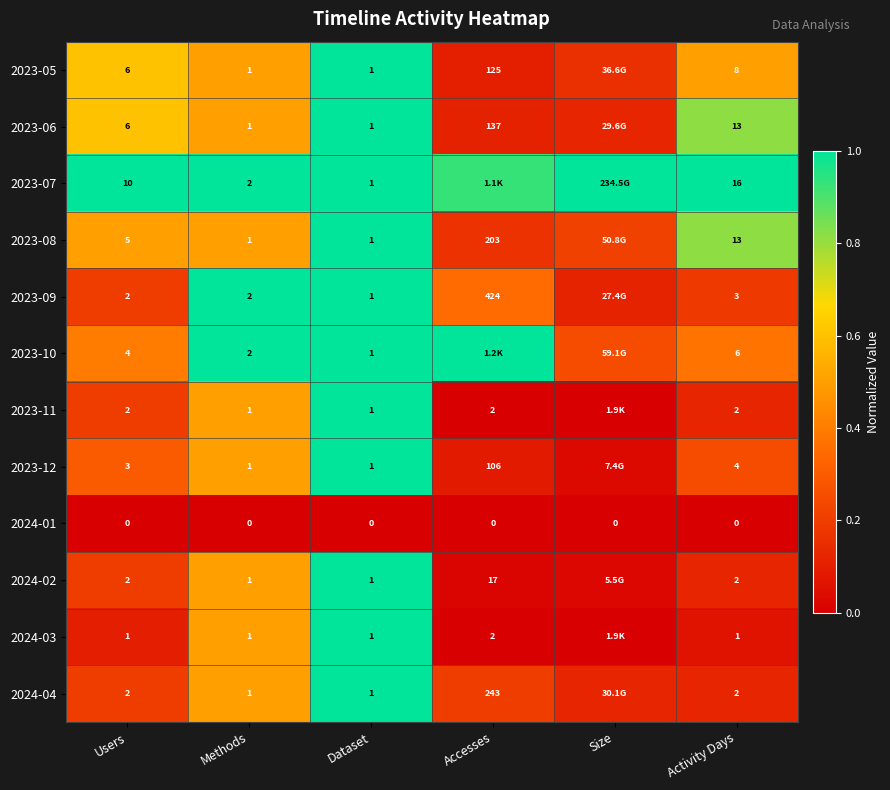

Is the value of 2023-07 at Users greater than the value of 2023-09 at Users?

Yes